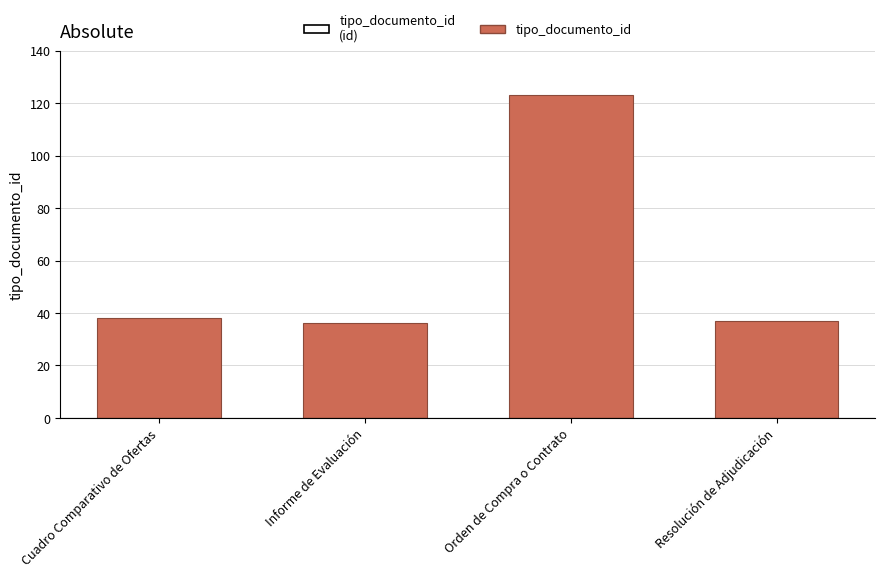

The value at Informe de Evaluación is 54. True or false?

False